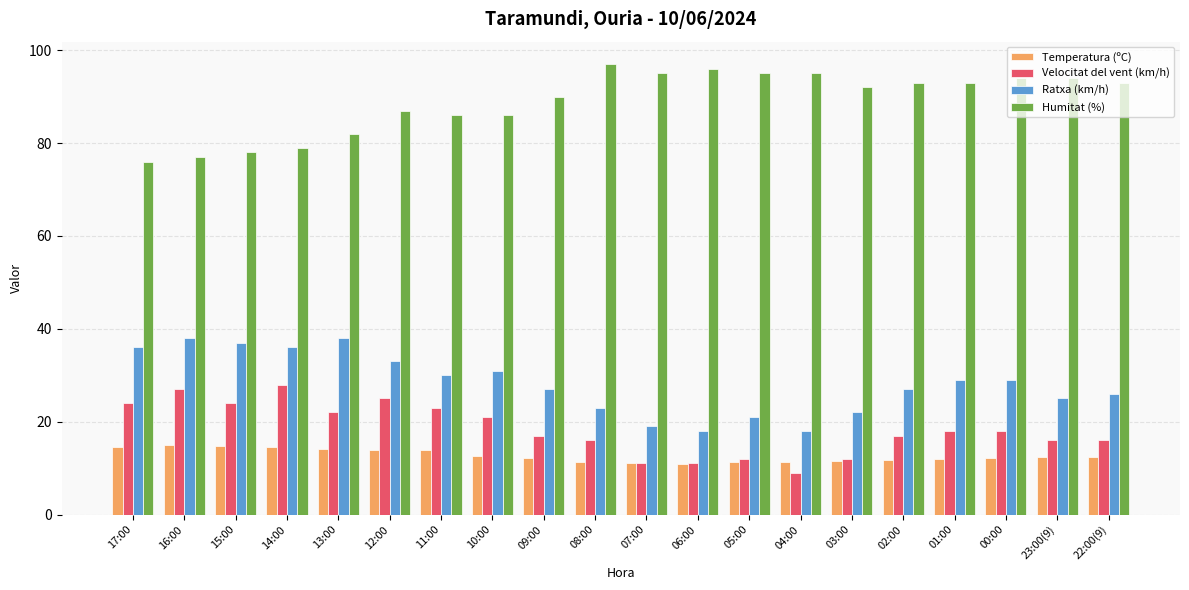

Which category has the lowest value in the Humitat (%) series?

17:00